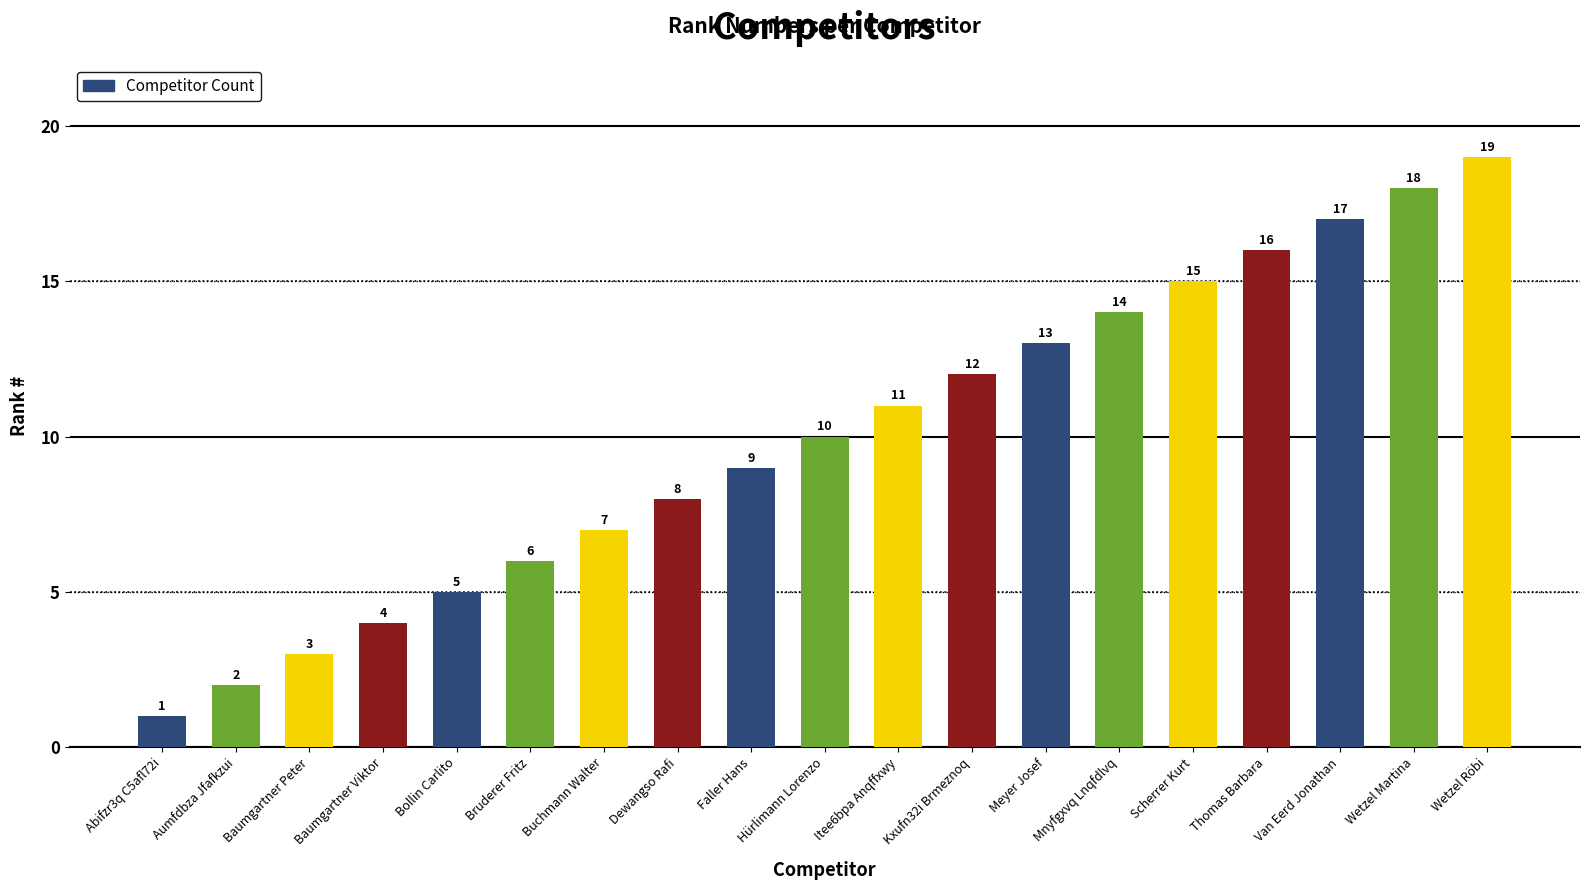

What is the difference between the maximum and minimum values?

18